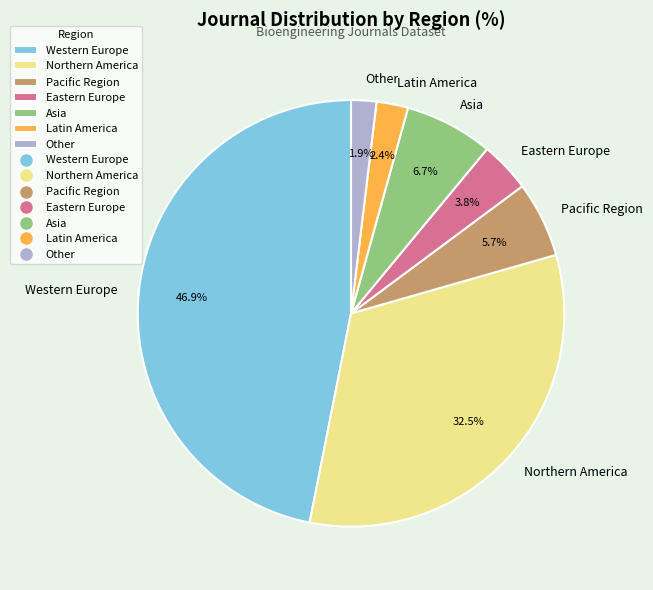

To the nearest percent, what portion does Western Europe represent?

47%